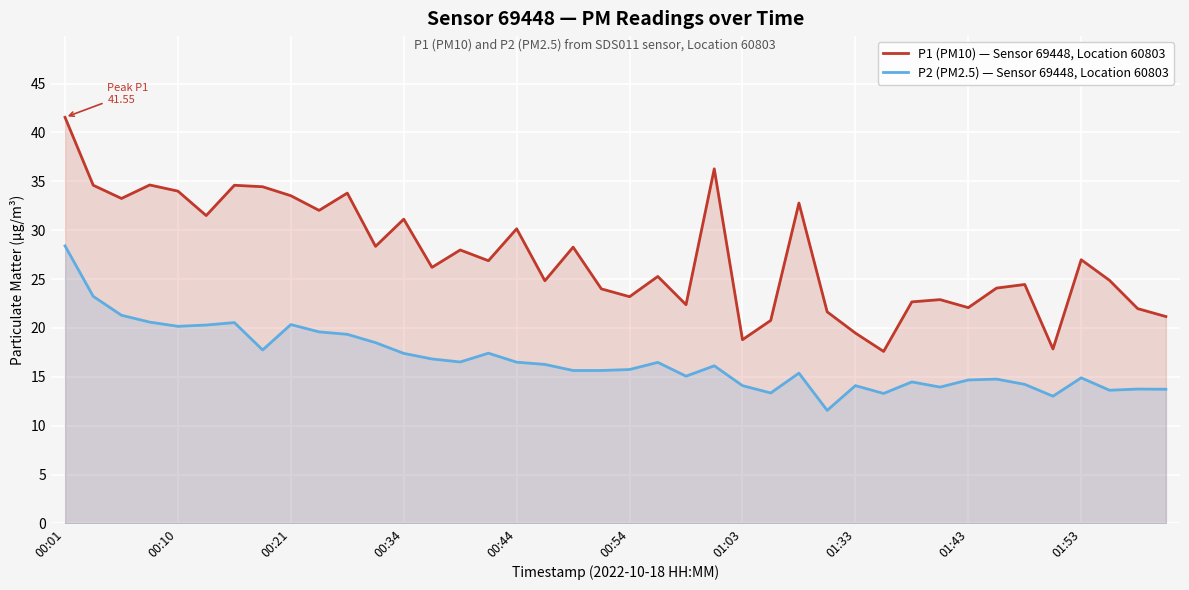

At how many categories does at least one series exceed 20?

36